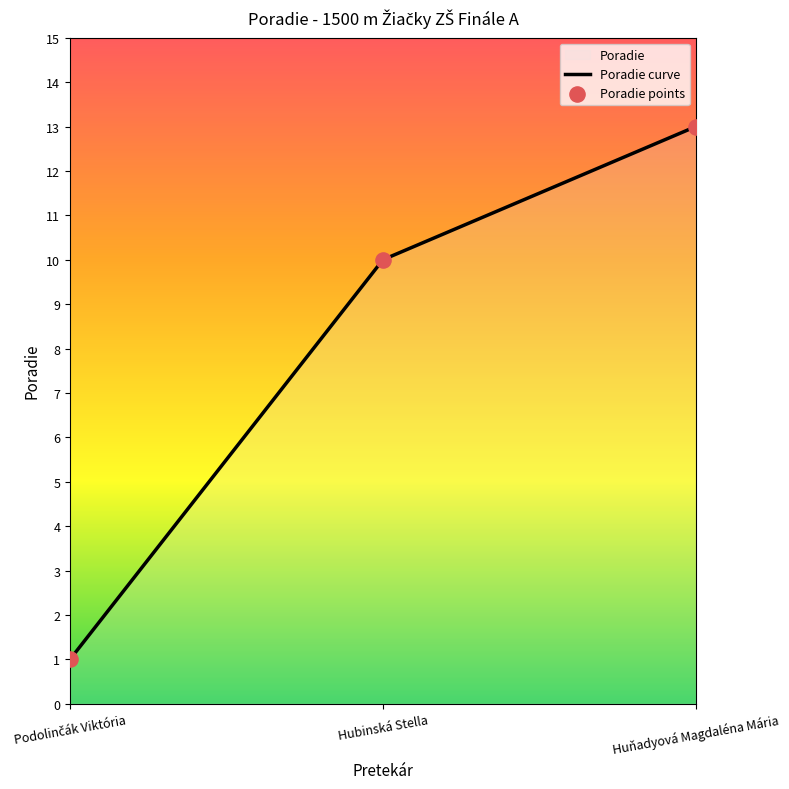

Which series has the largest total across all categories?

Poradie curve